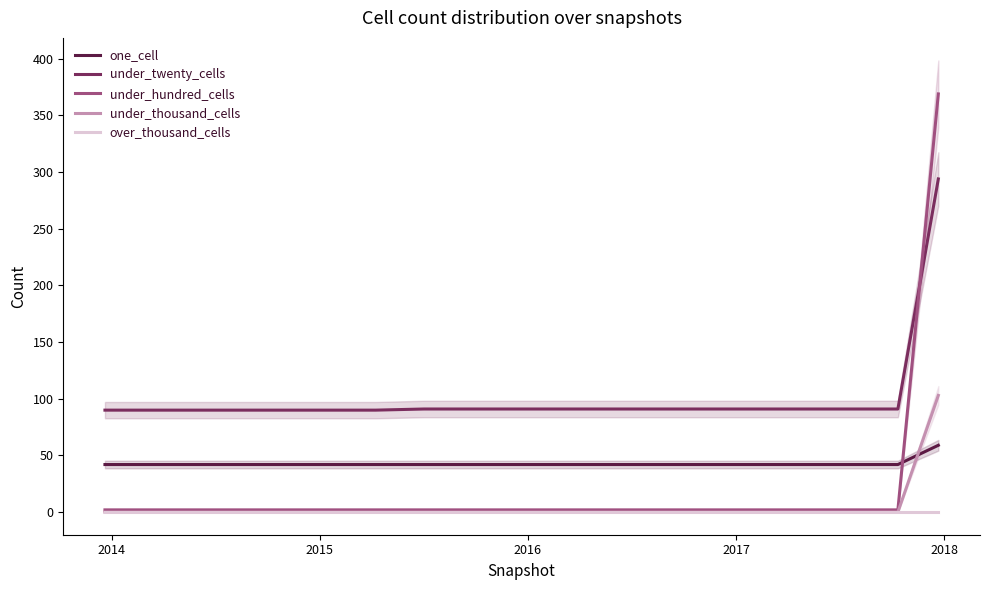

What is the sum of all under_hundred_cells values?

399